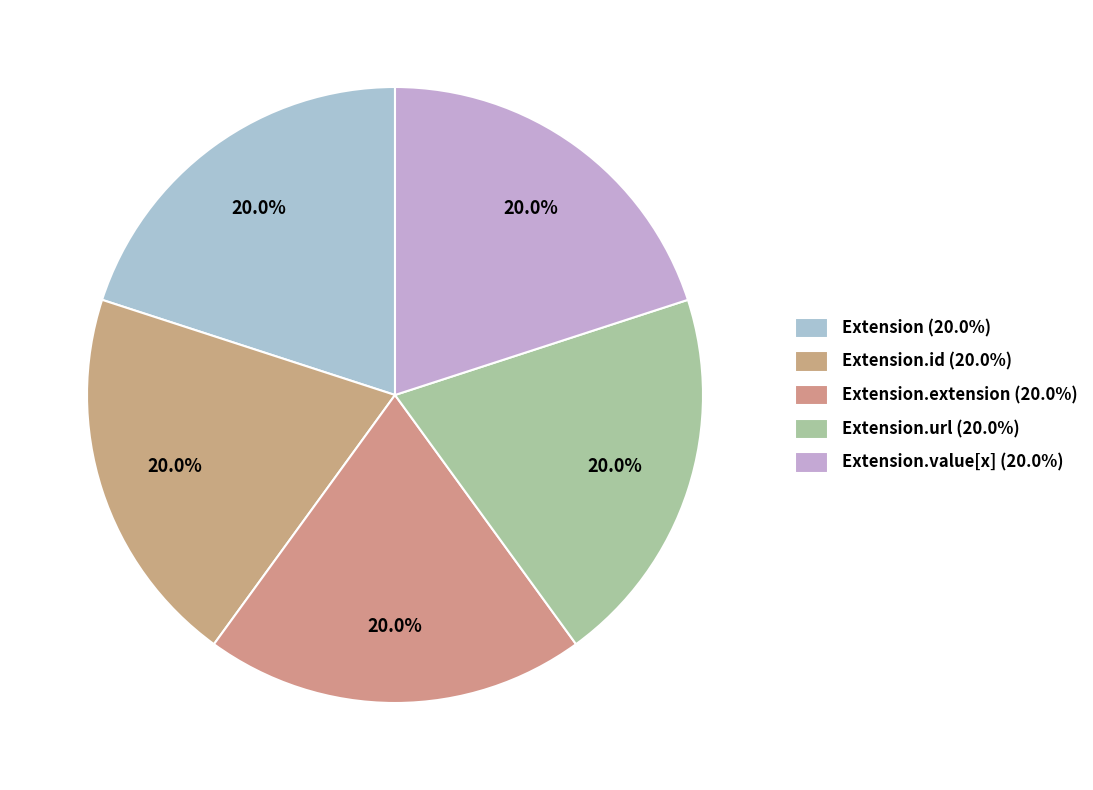

What is the largest slice in the pie chart?

Extension.url